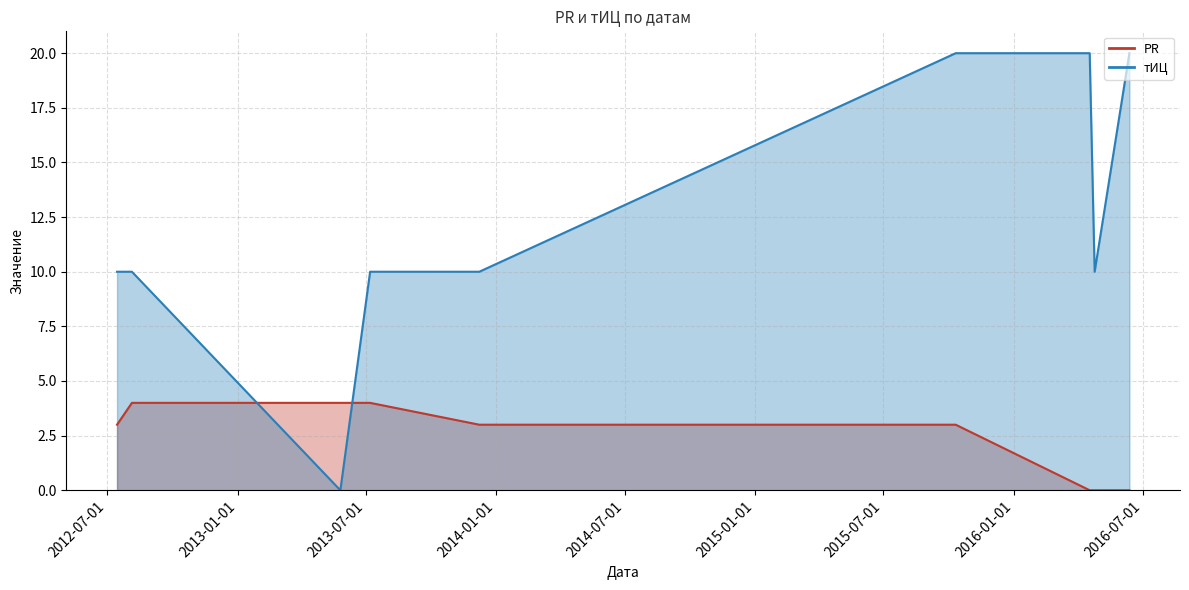

How many series are shown in this chart?

2